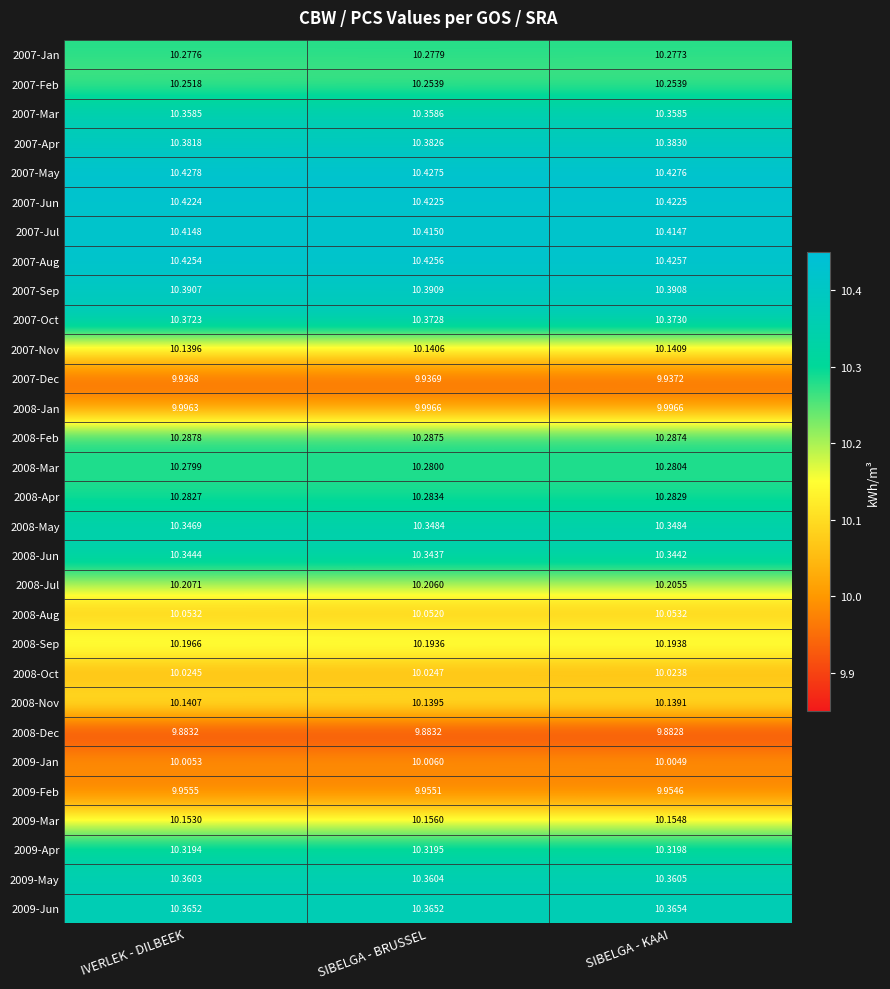

Is the value of 2008-Apr at SIBELGA - KAAI greater than the value of 2007-Aug at SIBELGA - BRUSSEL?

No